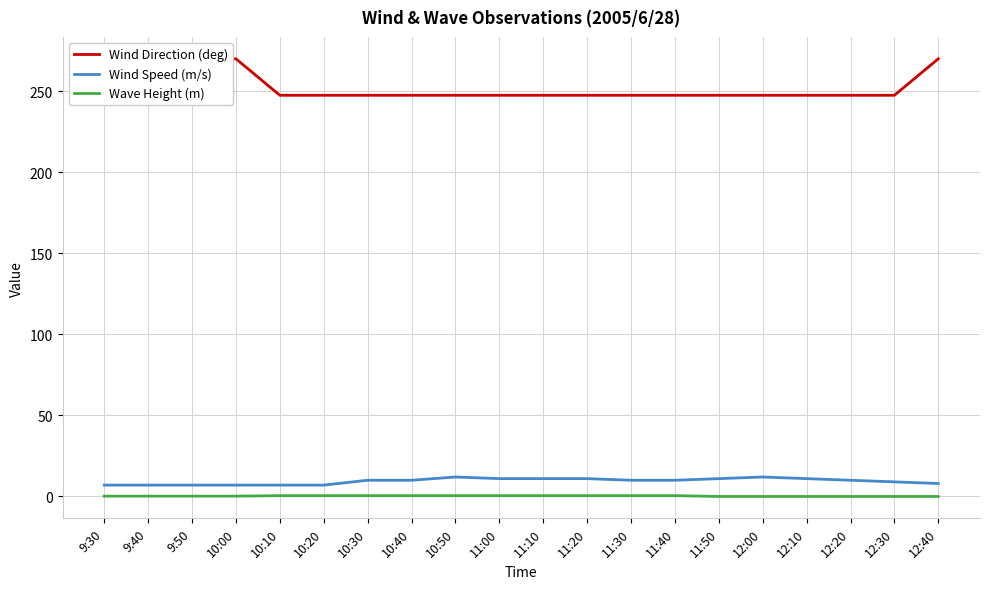

What is the total value across all series at 11:10?

259.0